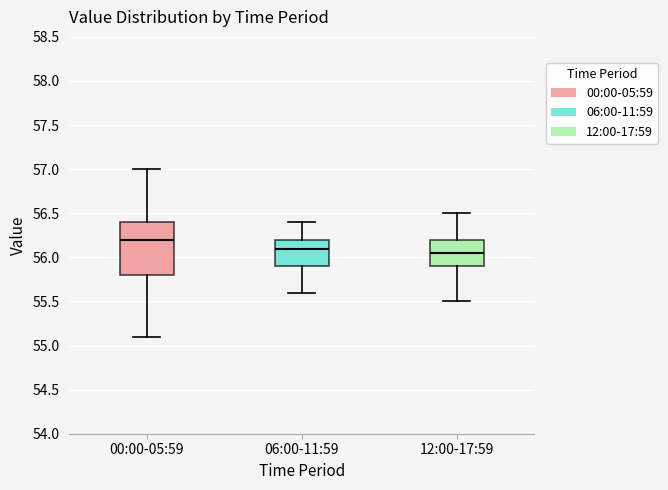

Reading left to right, read every box against the y-axis: the position of its median line, the range the box covers, and the ends of its whiskers. The values are not printed on the chart, so give them approximately, as read against the axis.

00:00-05:59: median 56.20, box 55.80 to 56.40, whiskers 55.10 to 57.00
06:00-11:59: median 56.10, box 55.90 to 56.20, whiskers 55.60 to 56.40
12:00-17:59: median 56.05, box 55.90 to 56.20, whiskers 55.50 to 56.50